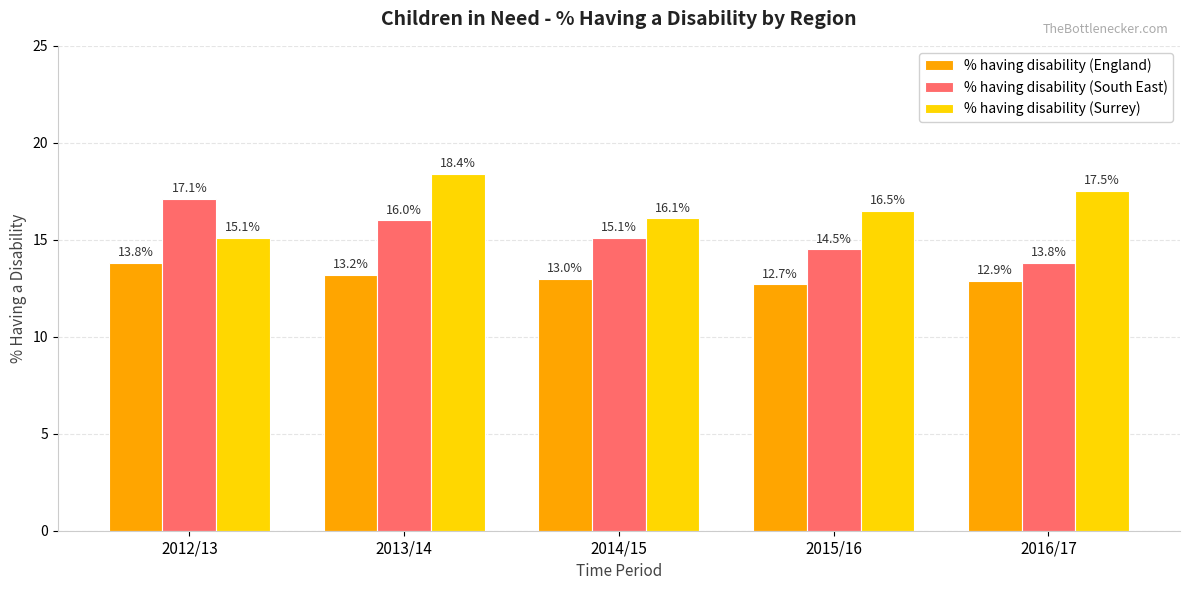

Which label corresponds to the smallest value in the chart?

2015/16